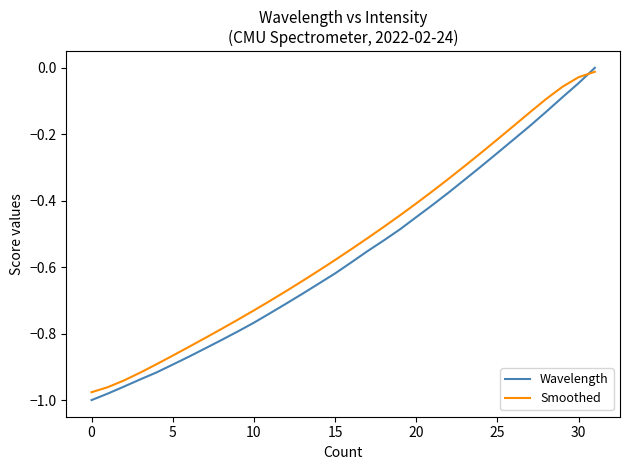

Which series has the largest range (max minus min)?

Wavelength